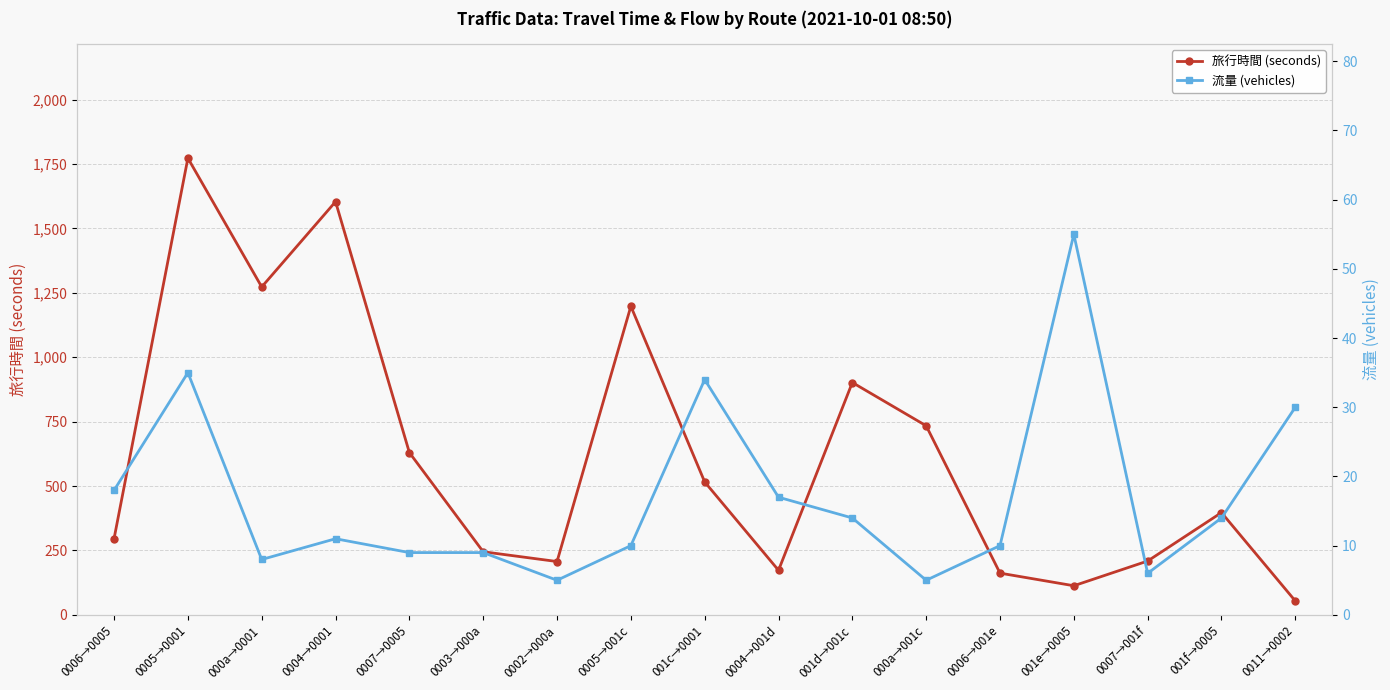

Does the chart display data point markers on the line(s)?

Yes